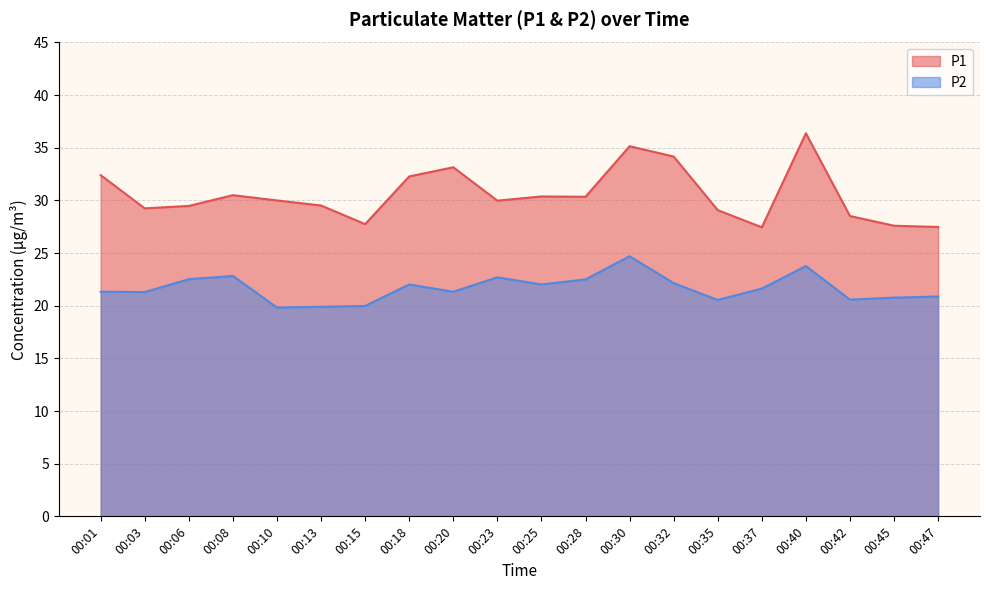

What value does the P1 series have at 00:06?

29.5